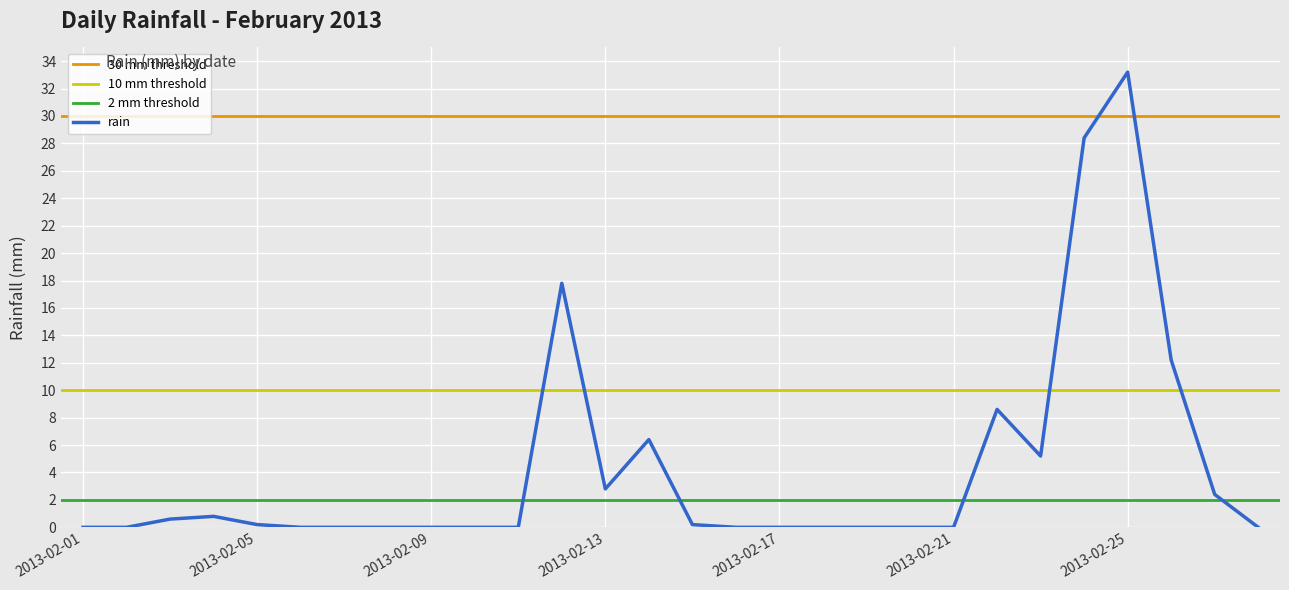

Reading left to right, what are all the values shown in this chart?

2013-02-01=0.0	2013-02-02=0.0	2013-02-03=0.6	2013-02-04=0.8	2013-02-05=0.2	2013-02-06=0.0	2013-02-07=0.0	2013-02-08=0.0	2013-02-09=0.0	2013-02-10=0.0	2013-02-11=0.0	2013-02-12=17.8	2013-02-13=2.8	2013-02-14=6.4	2013-02-15=0.2	2013-02-16=0.0	2013-02-17=0.0	2013-02-18=0.0	2013-02-19=0.0	2013-02-20=0.0	2013-02-21=0.0	2013-02-22=8.6	2013-02-23=5.2	2013-02-24=28.4	2013-02-25=33.2	2013-02-26=12.2	2013-02-27=2.4	2013-02-28=0.0